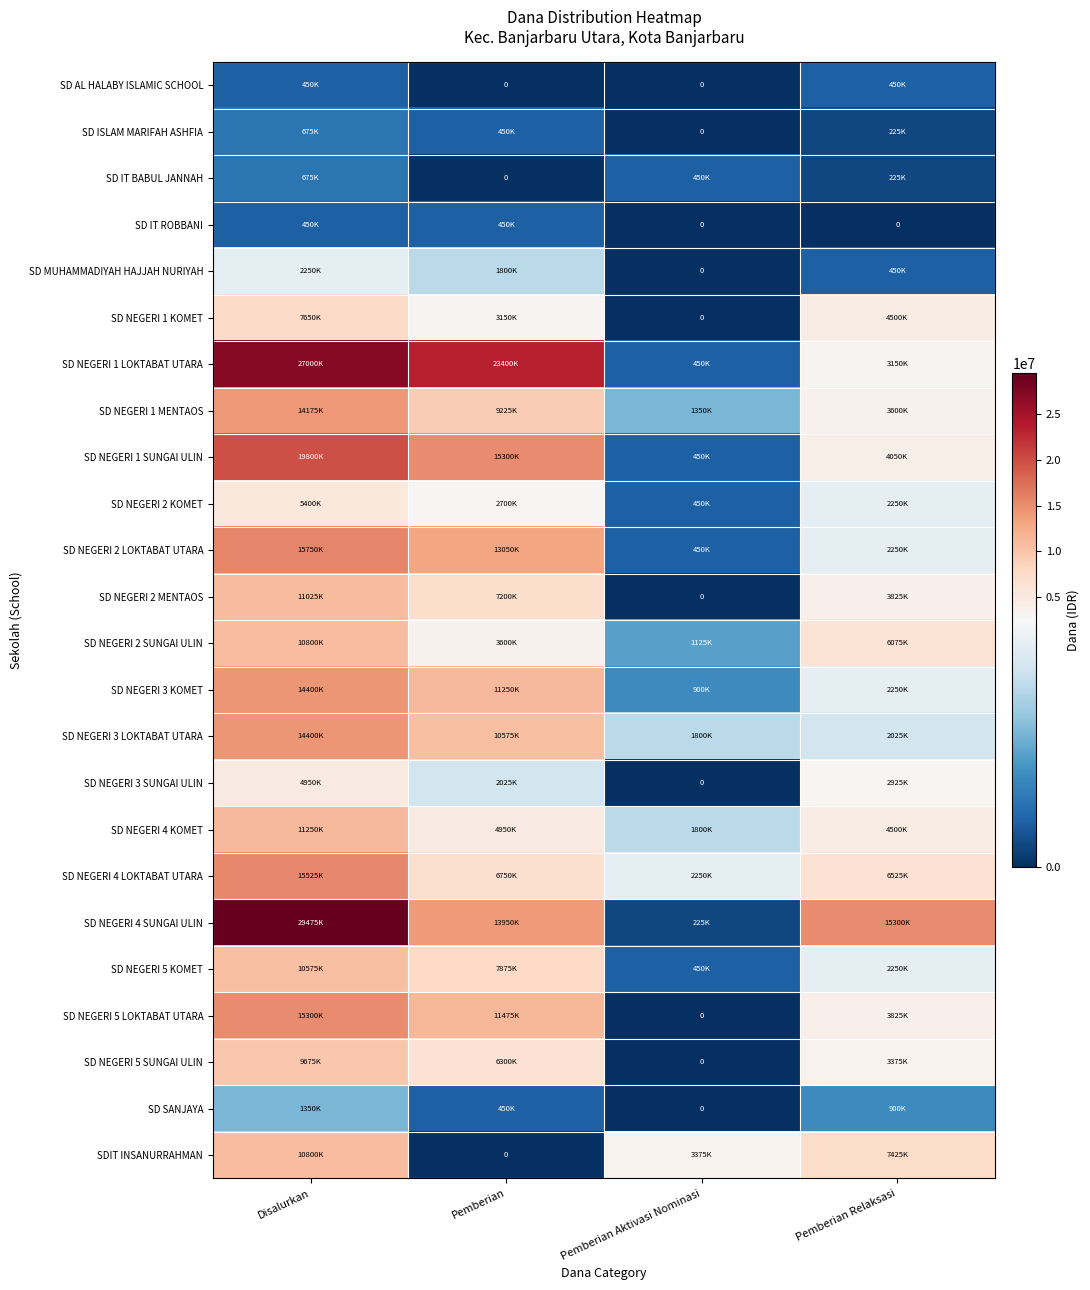

Is the value of SD NEGERI 2 SUNGAI ULIN at Pemberian Relaksasi greater than the value of SD ISLAM MARIFAH ASHFIA at Pemberian Relaksasi?

Yes